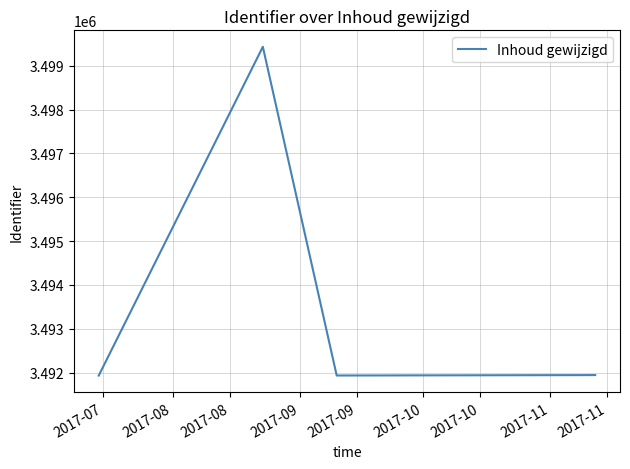

True or false: there are more than 2 points higher than both neighbors.

False